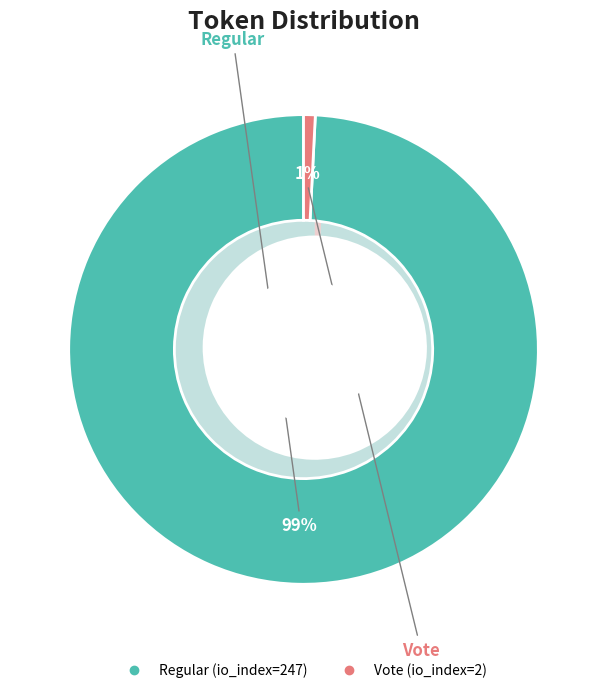

Count the number of slices in the pie.

2